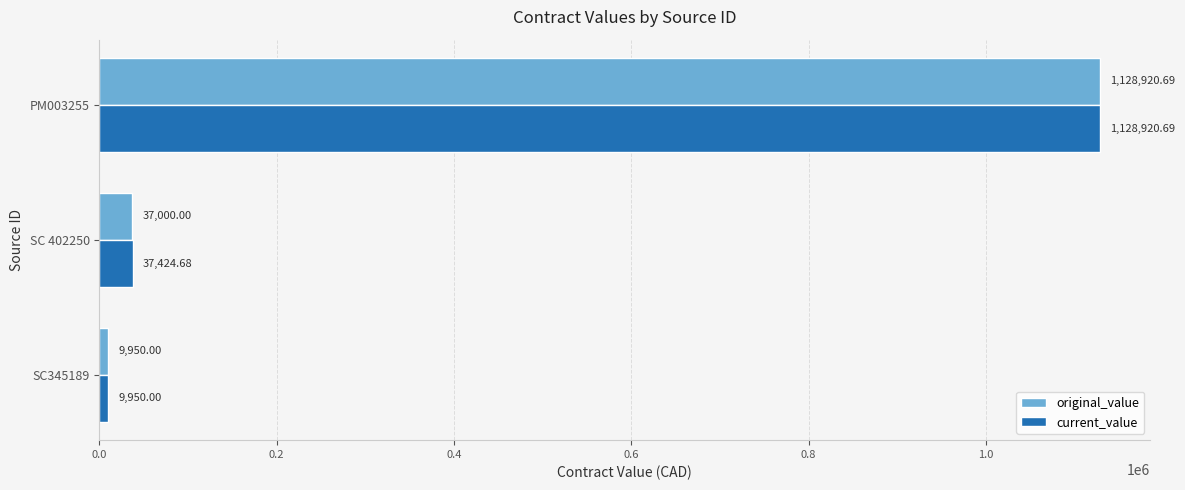

Is the value of current_value at PM003255 greater than the value of original_value at SC 402250?

Yes